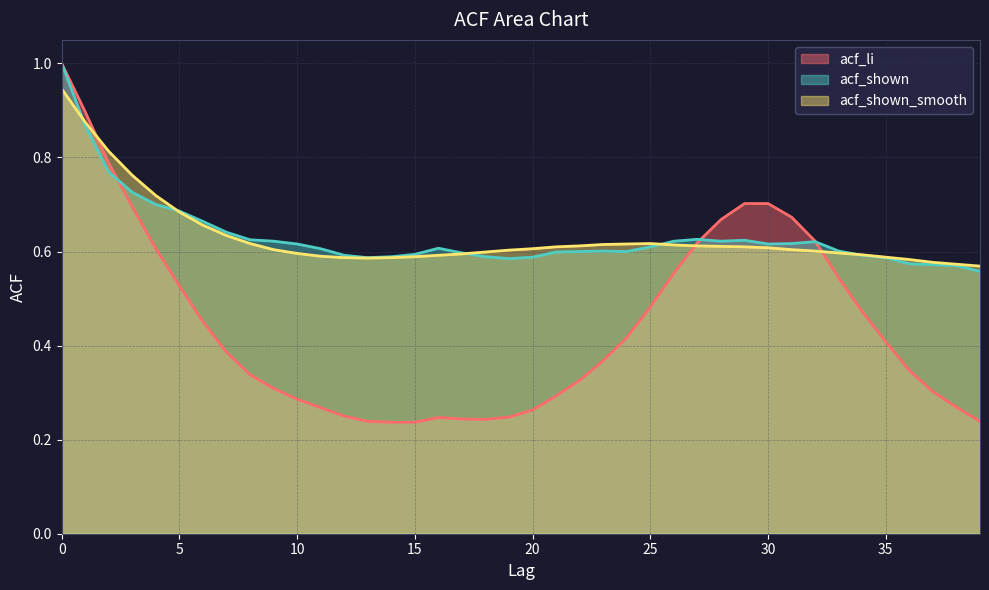

What is the sum of the acf_li values at 20 and 5?

0.8